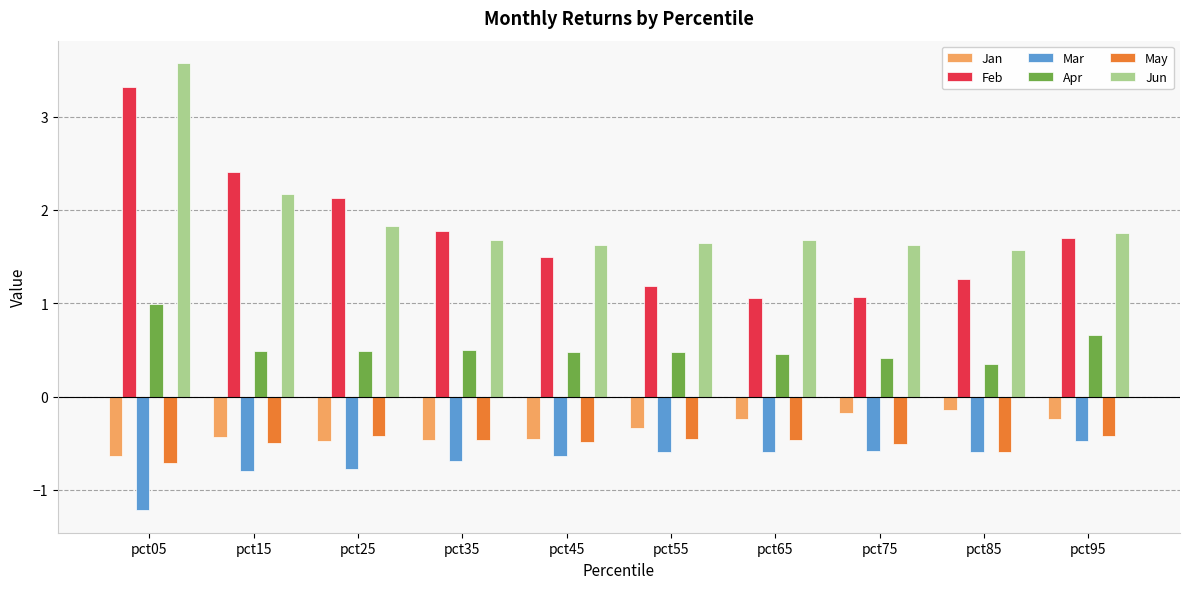

What is the value of the Jun bar at the 7th from the left?

1.7